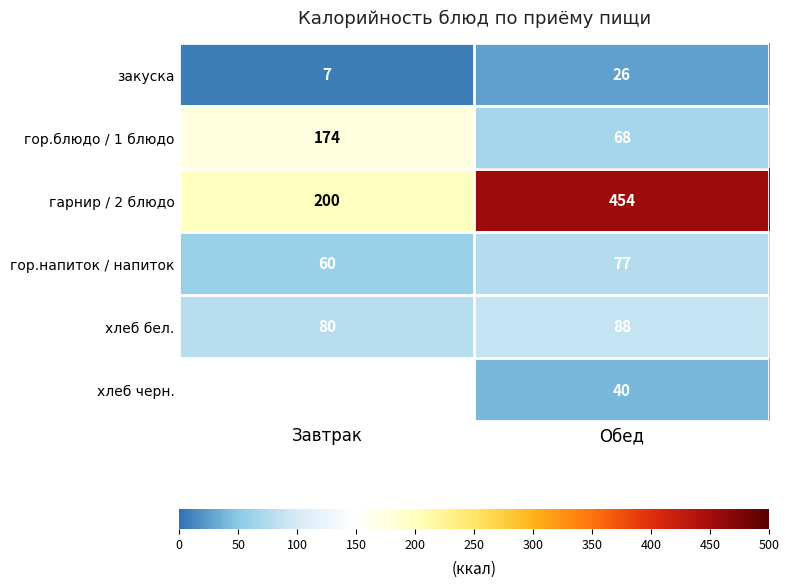

What is the sum of all гарнир / 2 блюдо values?

654.0